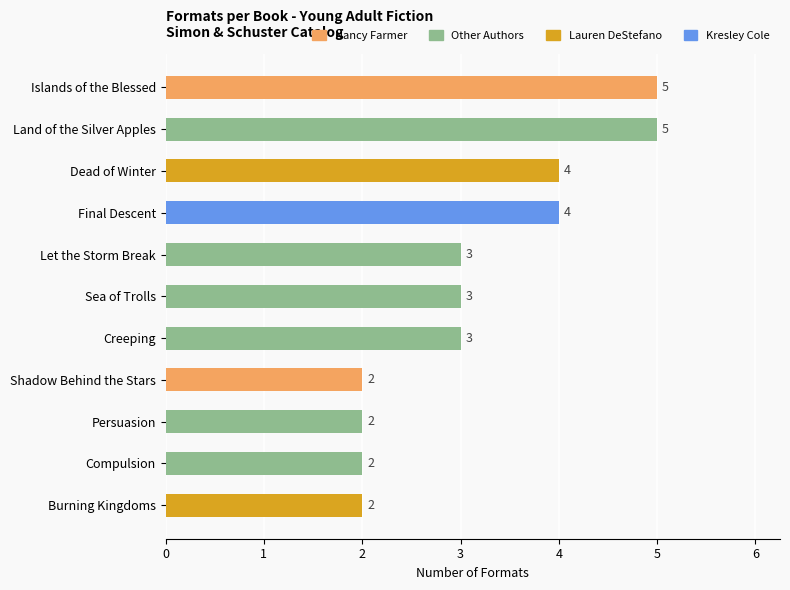

The chart shows a value of 3 at Sea of Trolls. True or false?

True